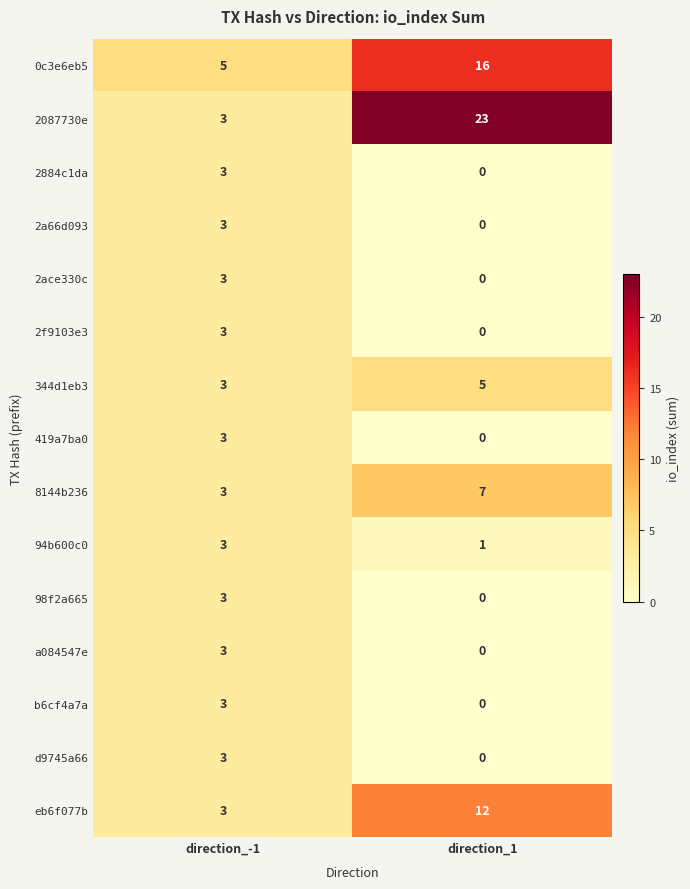

What is the difference between the highest and lowest values at direction_1?

23